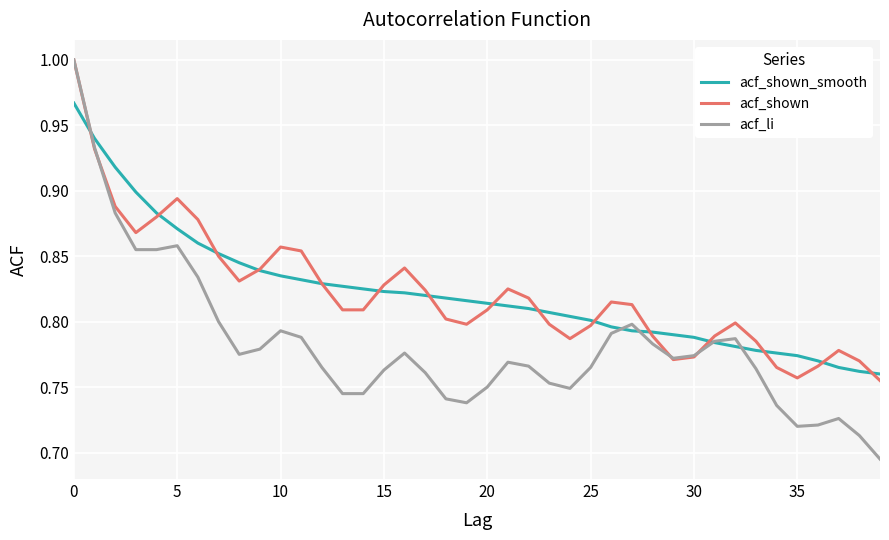

Which series has the widest spread of values?

acf_li